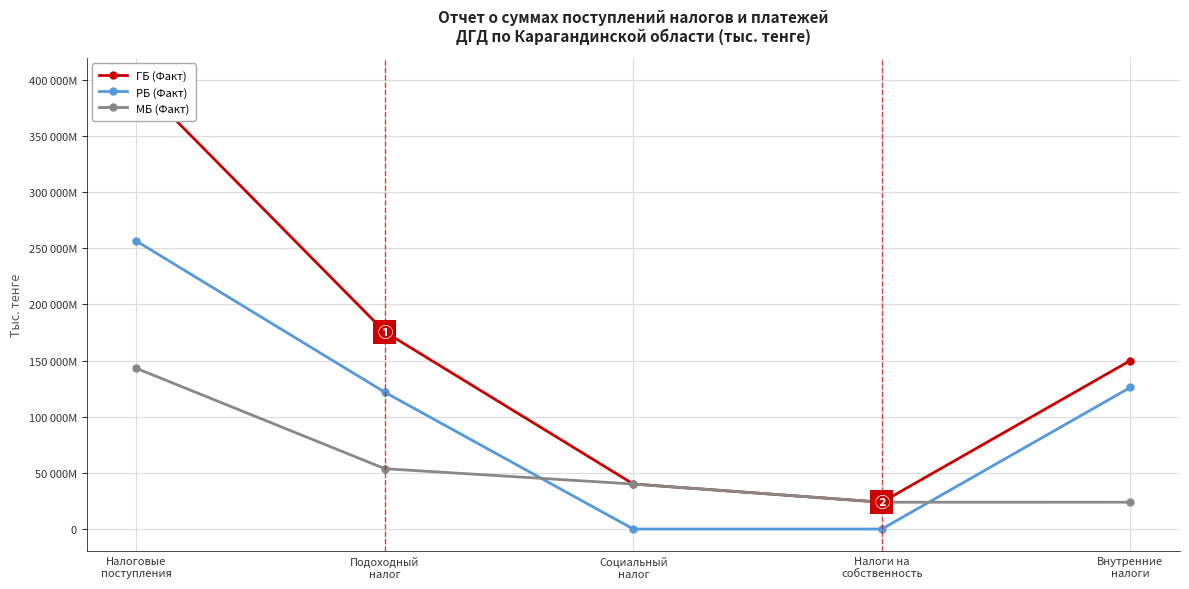

How many interior local valleys does the МБ (Факт) series have?

1